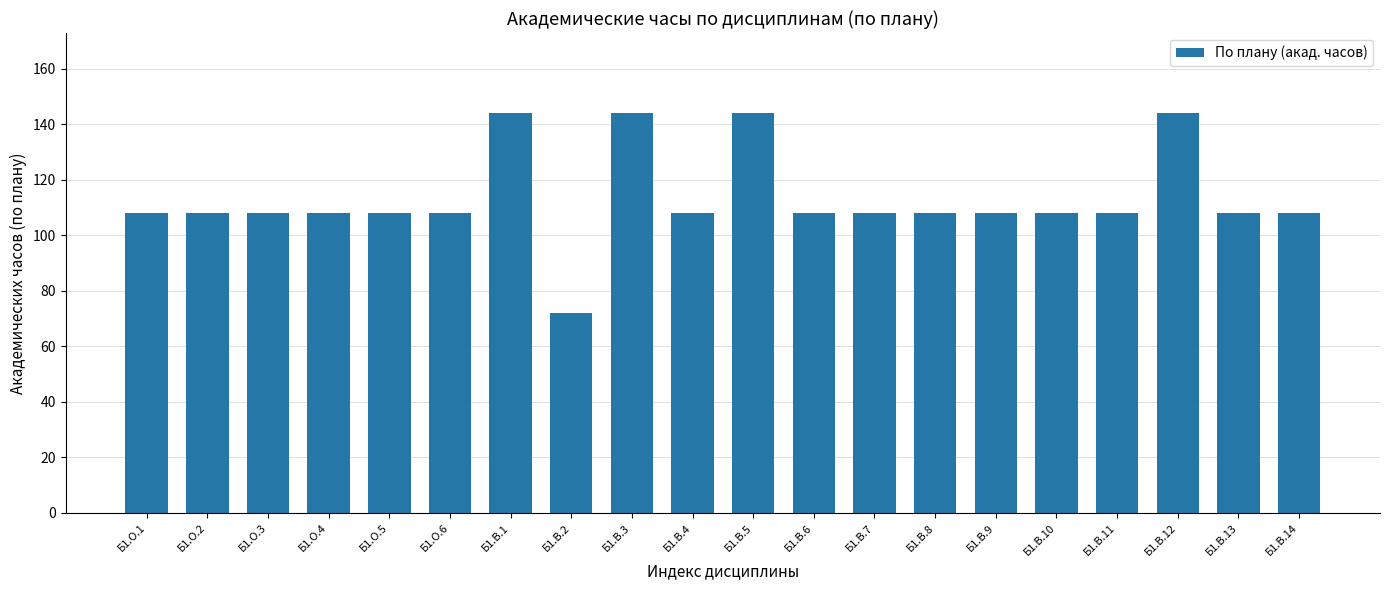

What is the change in value from Б1.В.12 to Б1.В.14?

-36